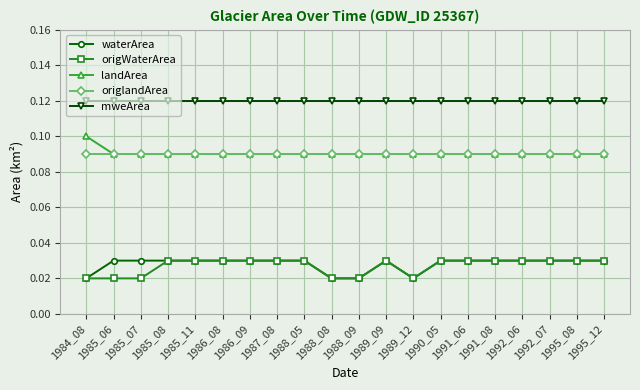

Count the waterArea values in the range 0 to 1.

20